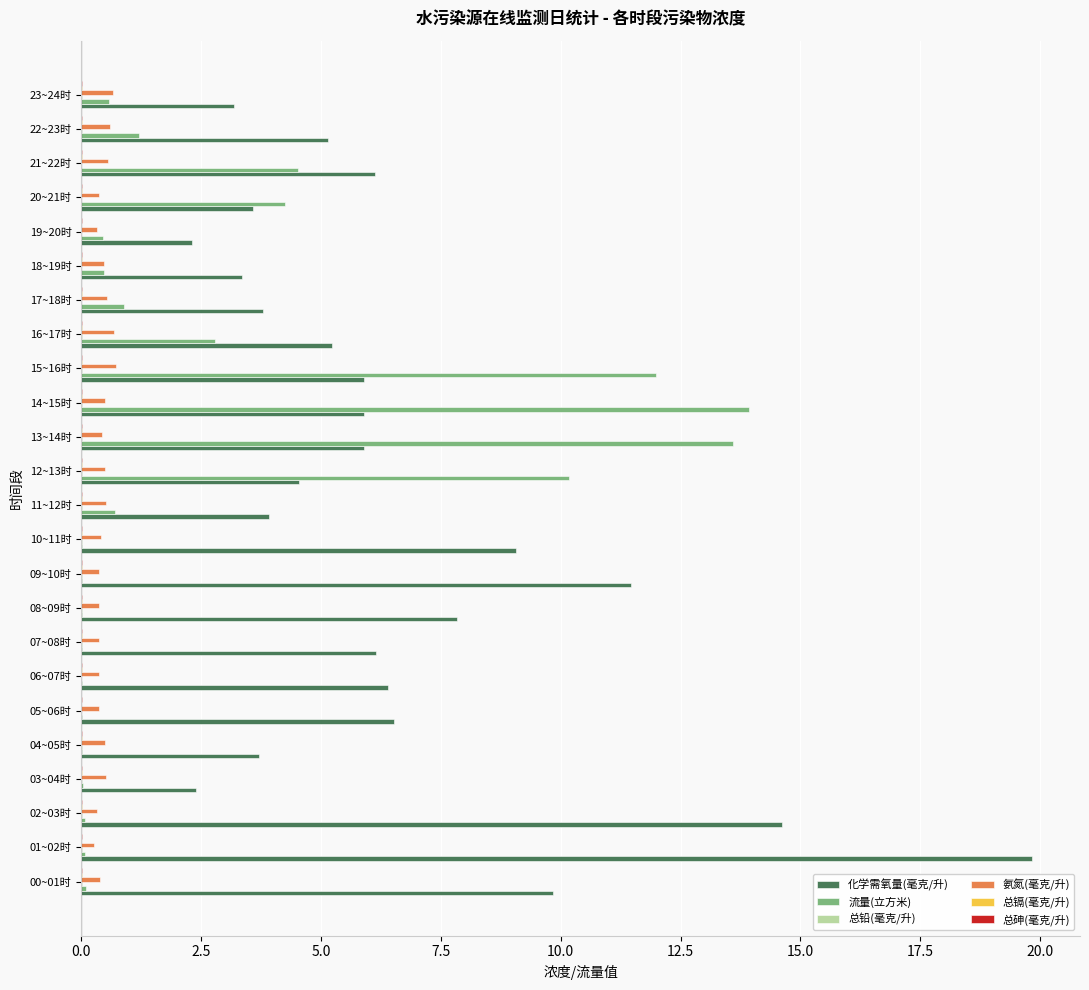

What is the maximum value shown in the chart?

19.8